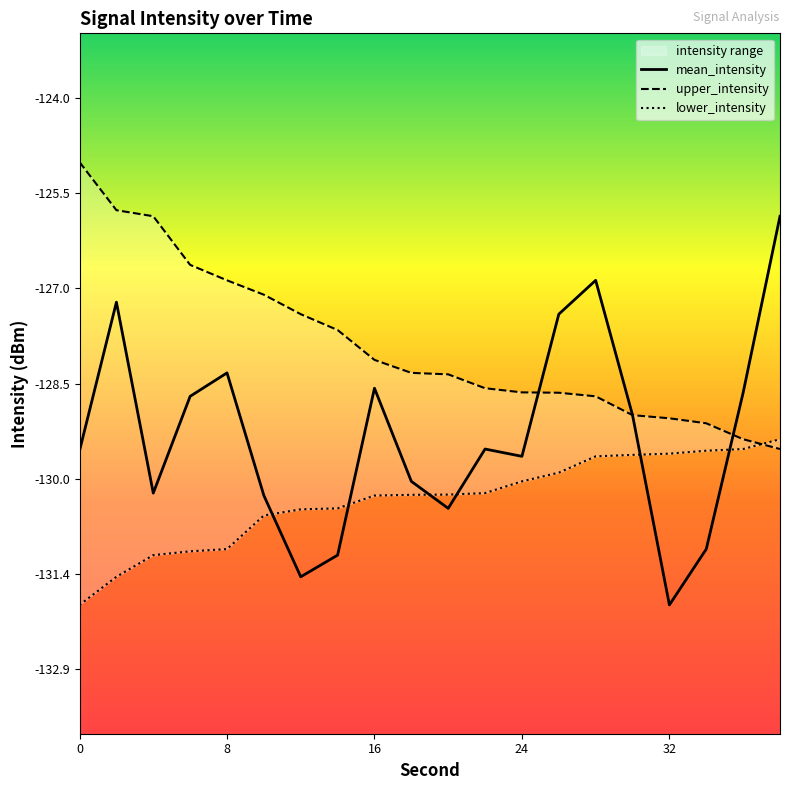

What is the sum of all mean_intensity values?

-2585.4